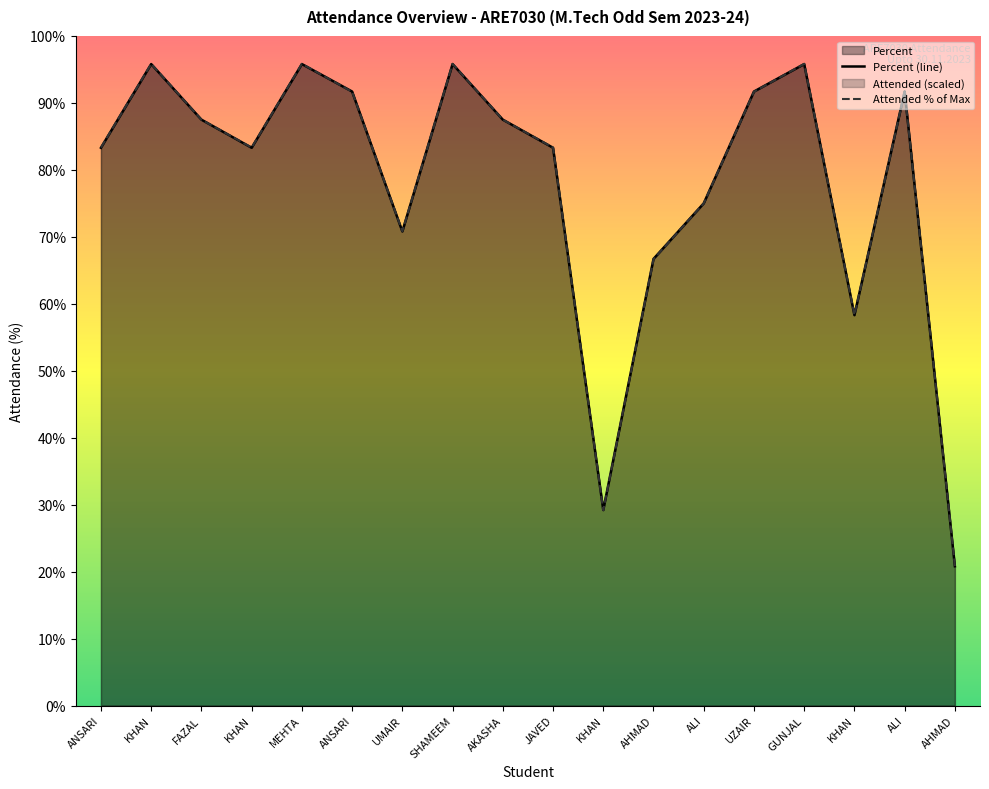

List the labels in order of Attended value, smallest first.

AHMAD, KHAN, KHAN, AHMAD, UMAIR, ALI, ANSARI, KHAN, JAVED, FAZAL, AKASHA, ANSARI, UZAIR, ALI, KHAN, MEHTA, SHAMEEM, GUNJAL